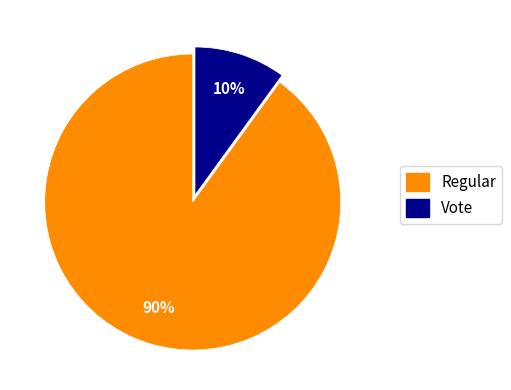

Which has a higher value, Vote or Regular?

Regular